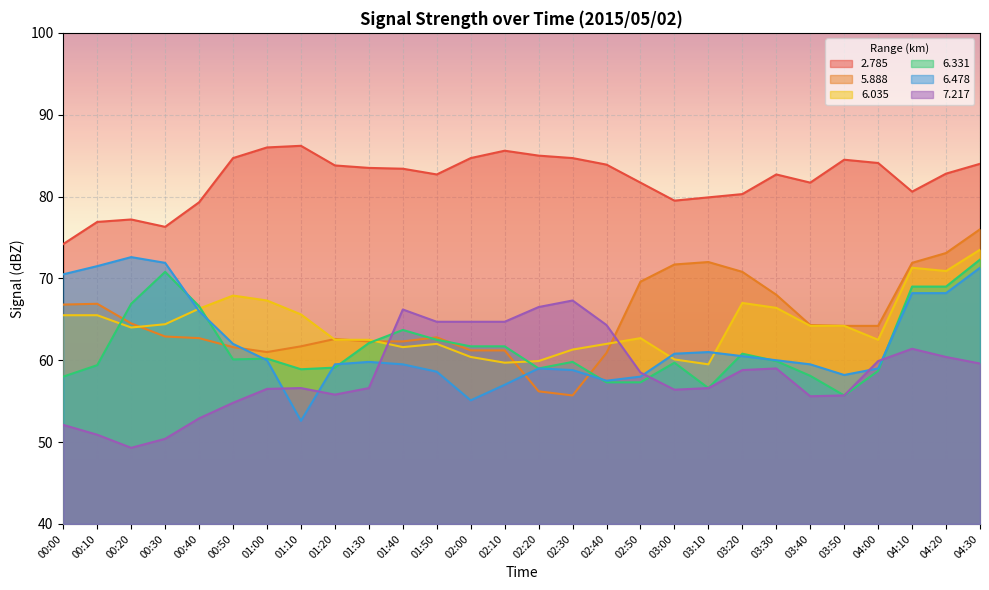

What is the label of the 13th point from the left?

02:00